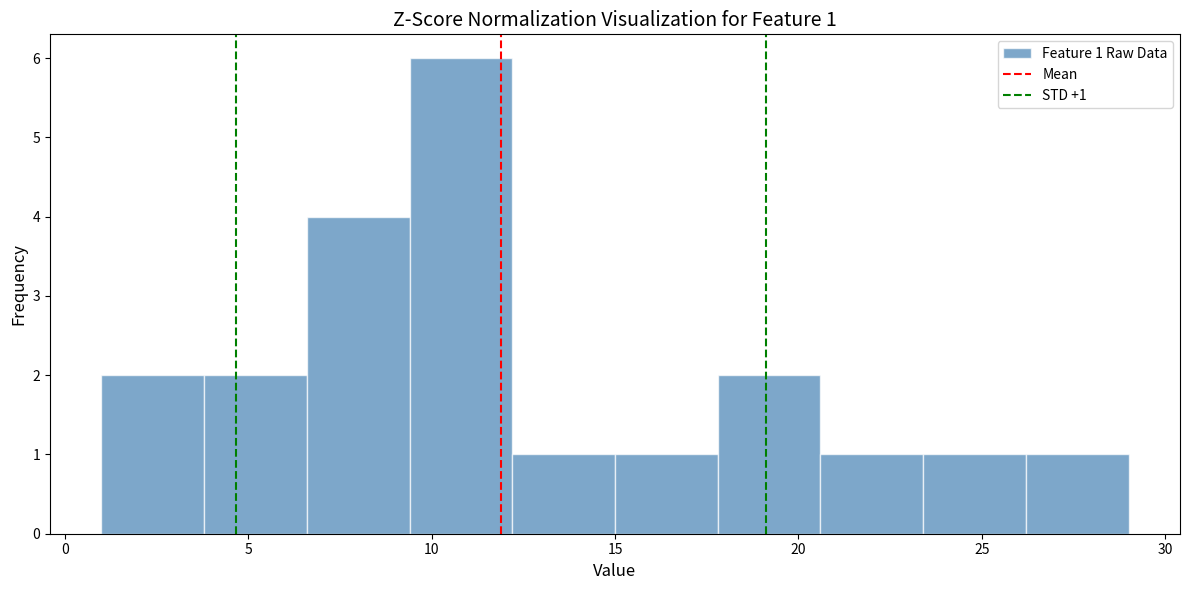

Which range on the x-axis has the tallest bar?

9.4 to 12.2